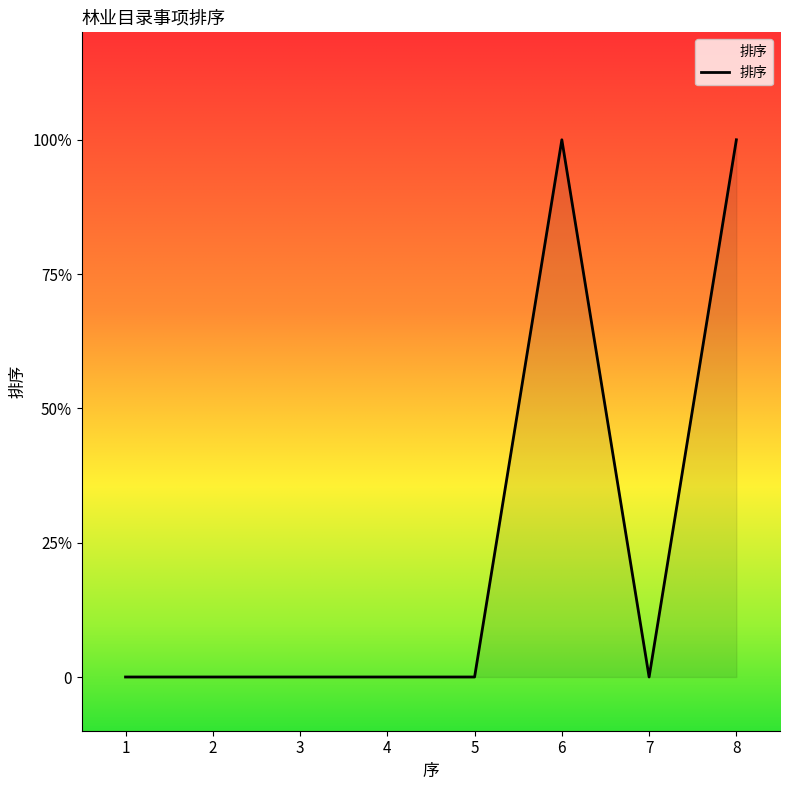

What is the change in value from 7 to 8?

+1